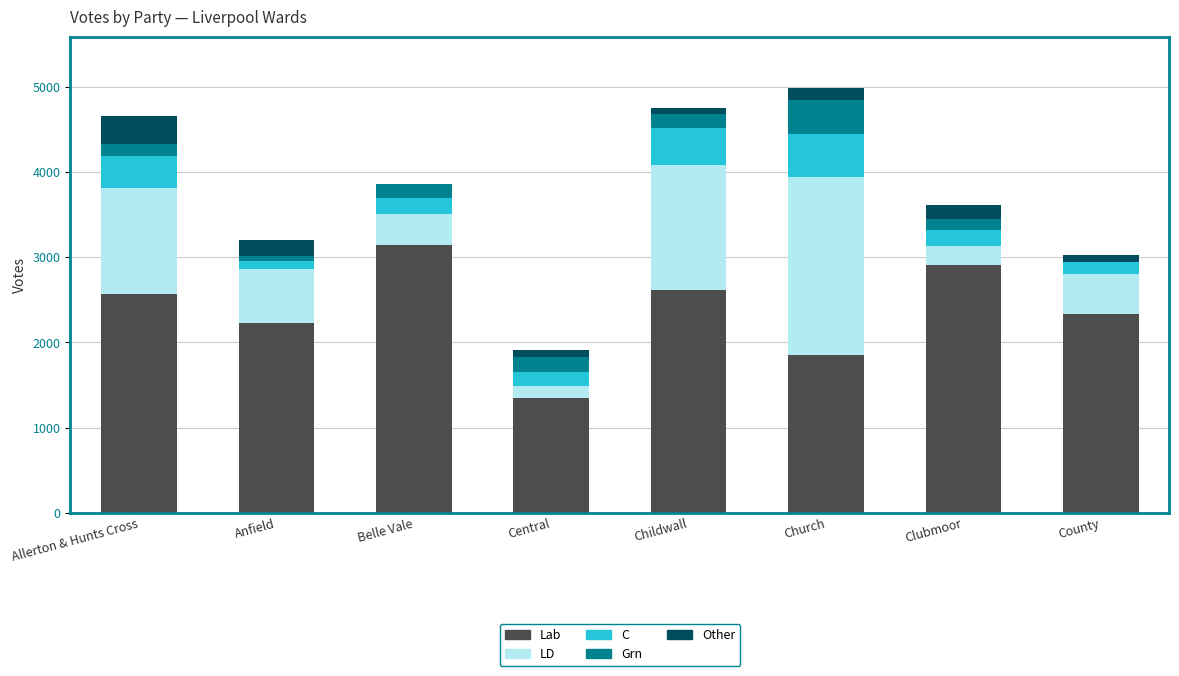

What is the maximum value for Lab?

3147